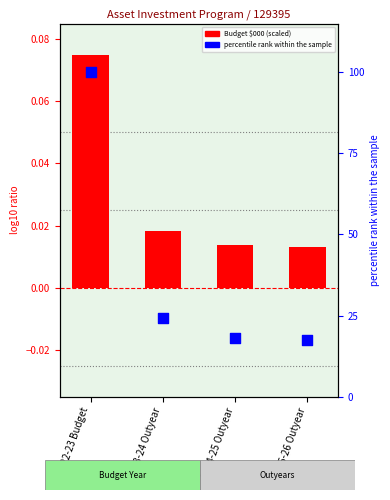

Is the value of Expenditure to 30-6-22 $000 at 2024-25 Outyear greater than the value of Budget Year $000 at 2025-26 Outyear?

Yes